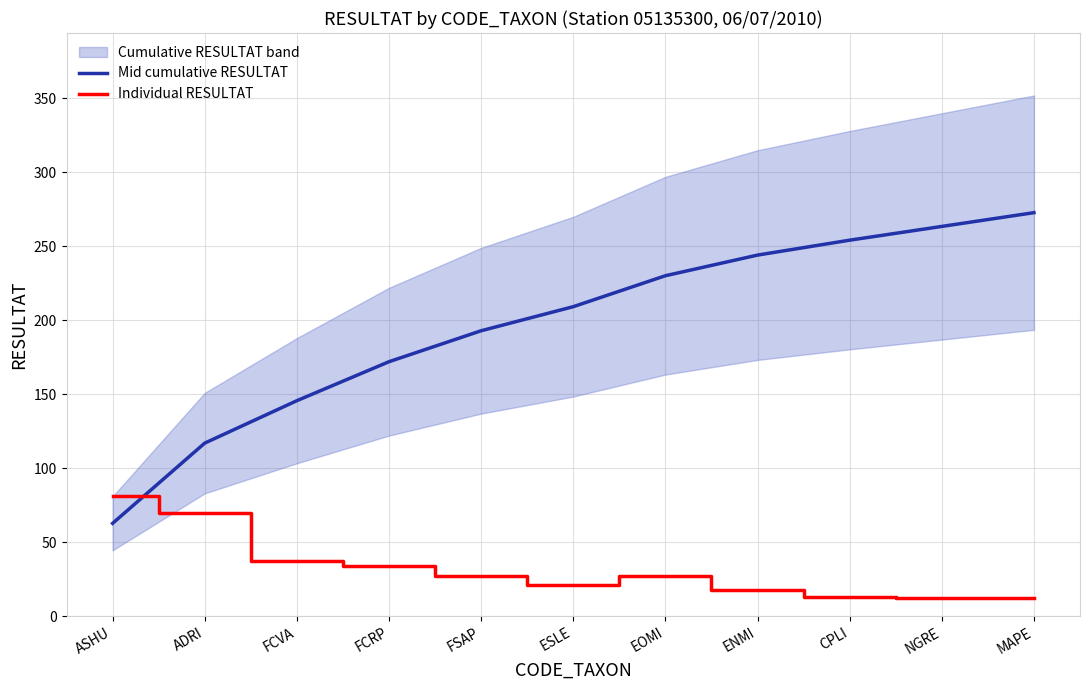

List the series in order of their peak value, lowest first.

Individual RESULTAT, Mid cumulative RESULTAT